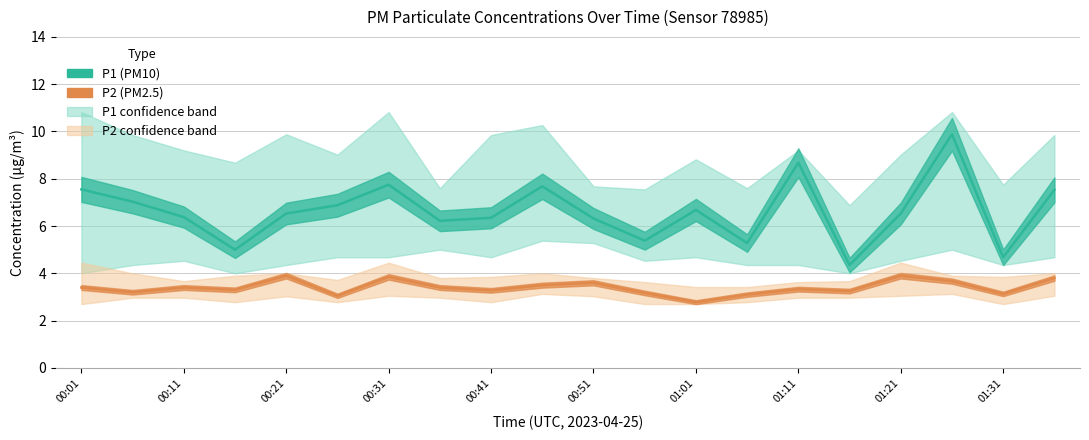

What is the average value of the P1 (PM10) series?

6.6